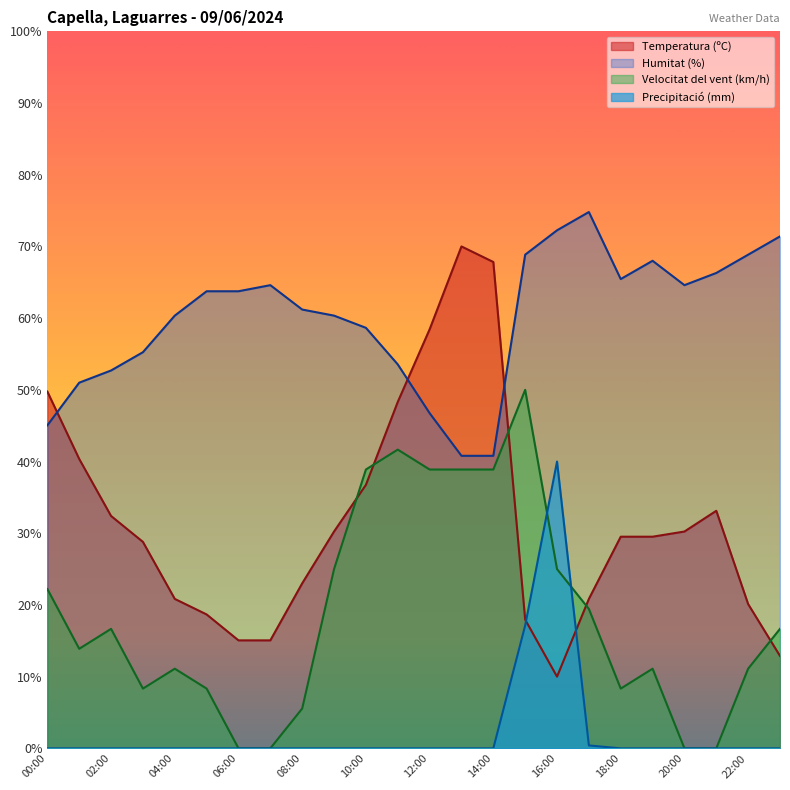

List the series in order of their overall mean, lowest first.

Precipitació (mm), Velocitat del vent (km/h), Temperatura (ºC), Humitat (%)